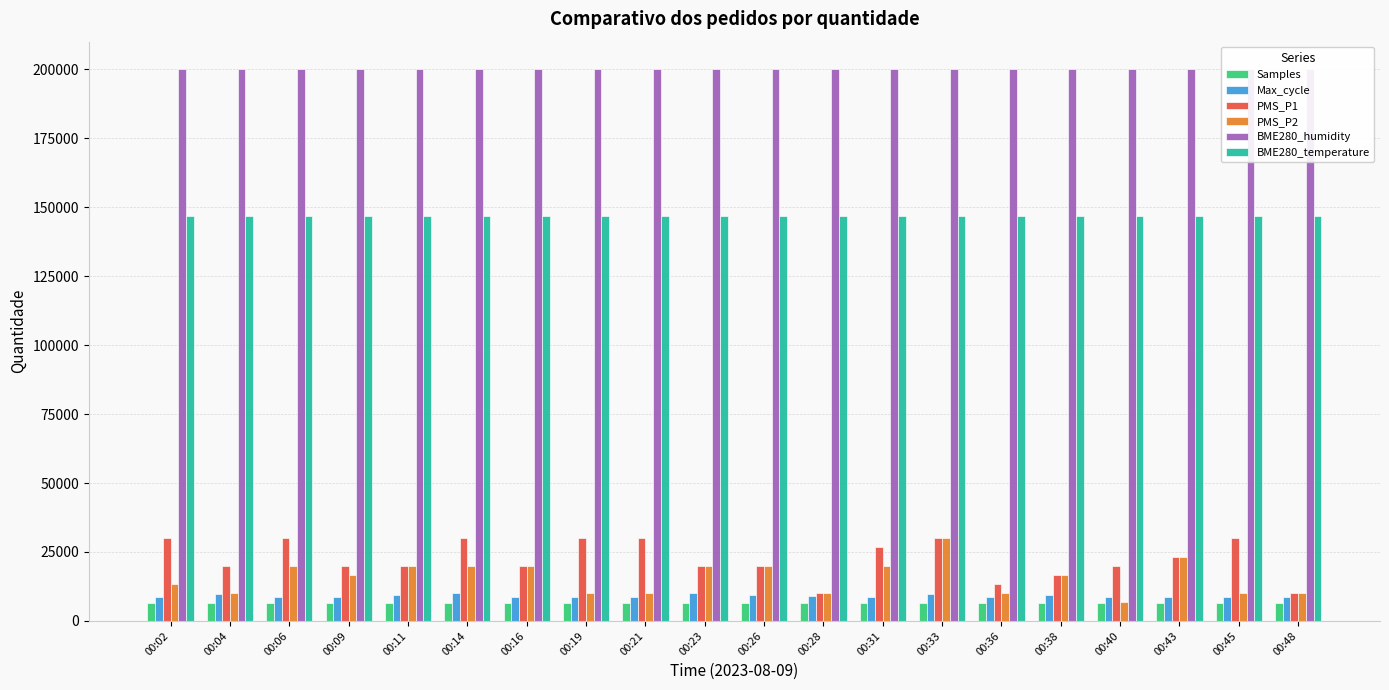

How many data points in Samples are less than 6361?

8